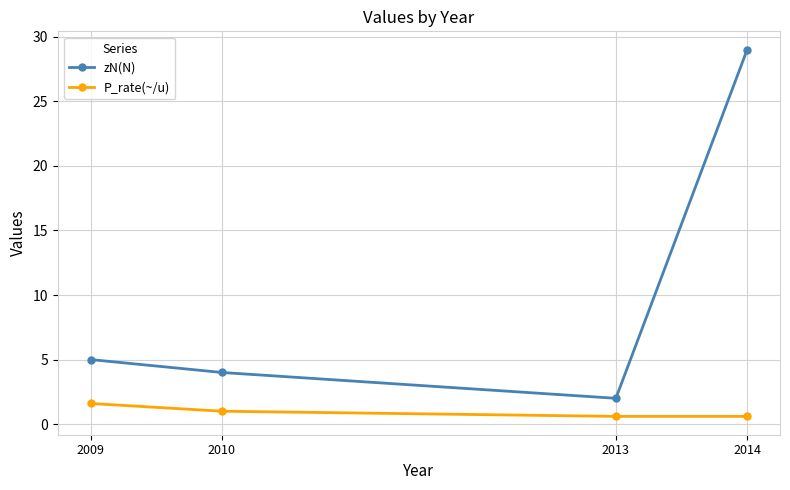

Which series has the largest range (max minus min)?

zN(N)